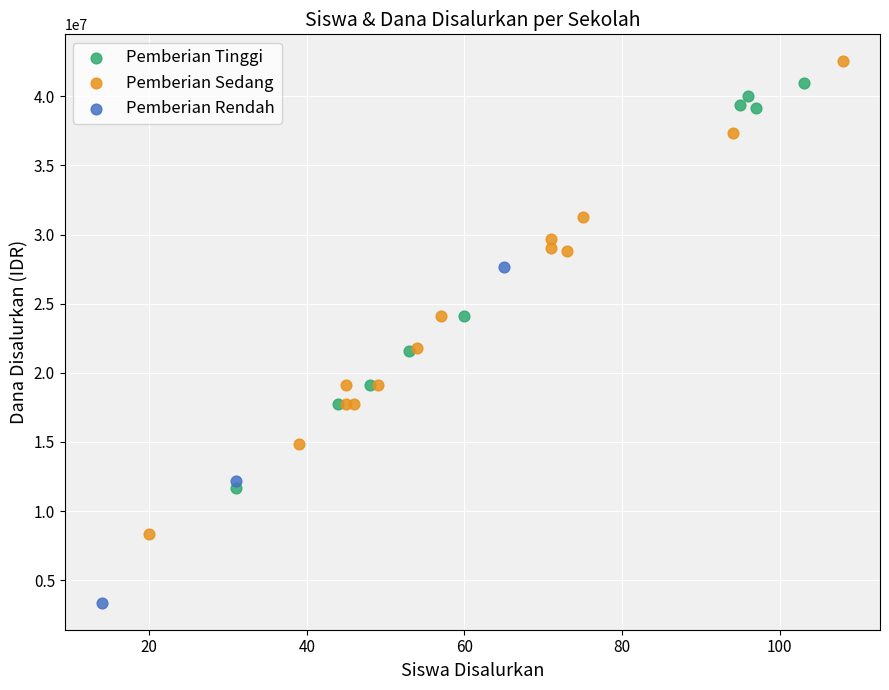

Which series has the widest spread of Y values?

Pemberian Sedang